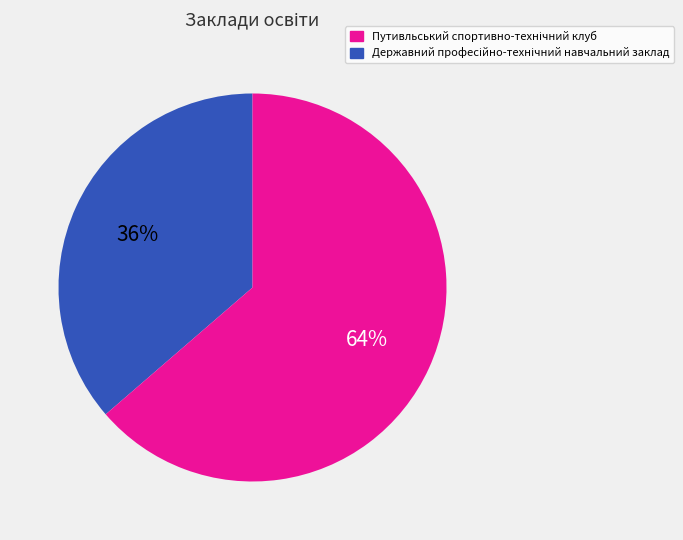

Is there a majority slice in this chart?

Yes